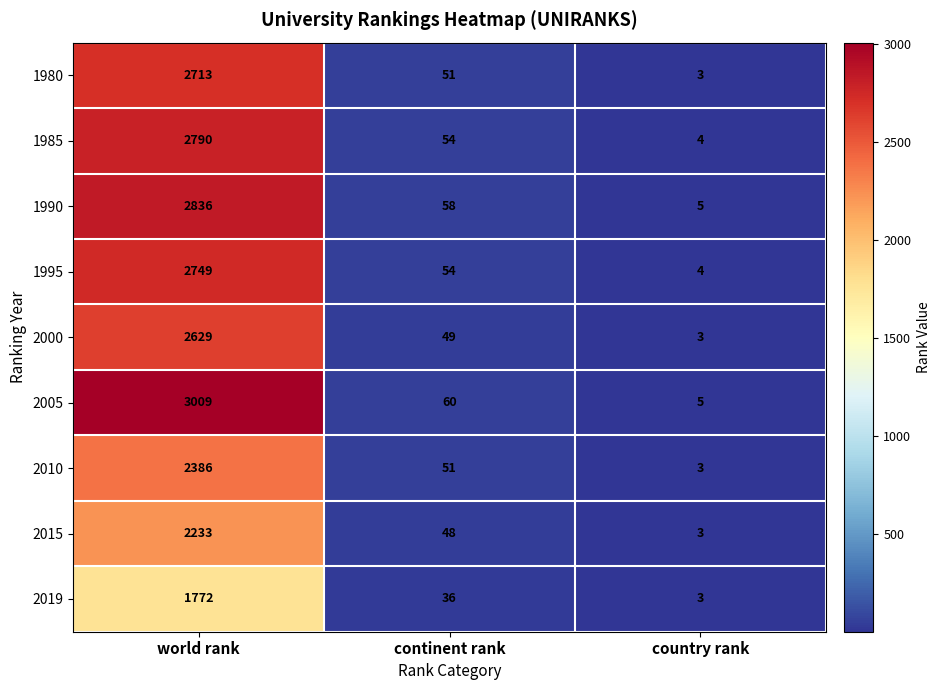

True or false: 2010 has a value of 3 at country rank.

True